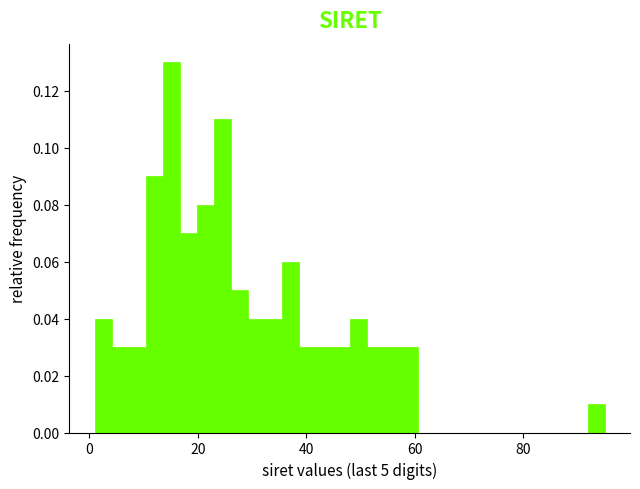

Around what value on the x-axis is the tallest bar? Give the approximate position of its centre, as read against the axis.

16